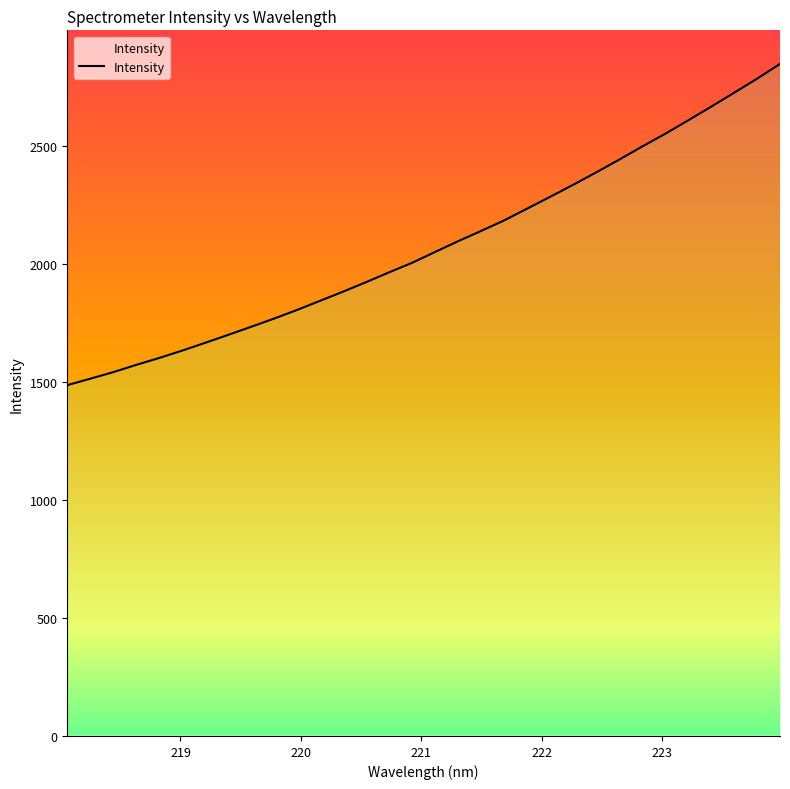

What is the difference between the maximum and minimum values?

1360.9